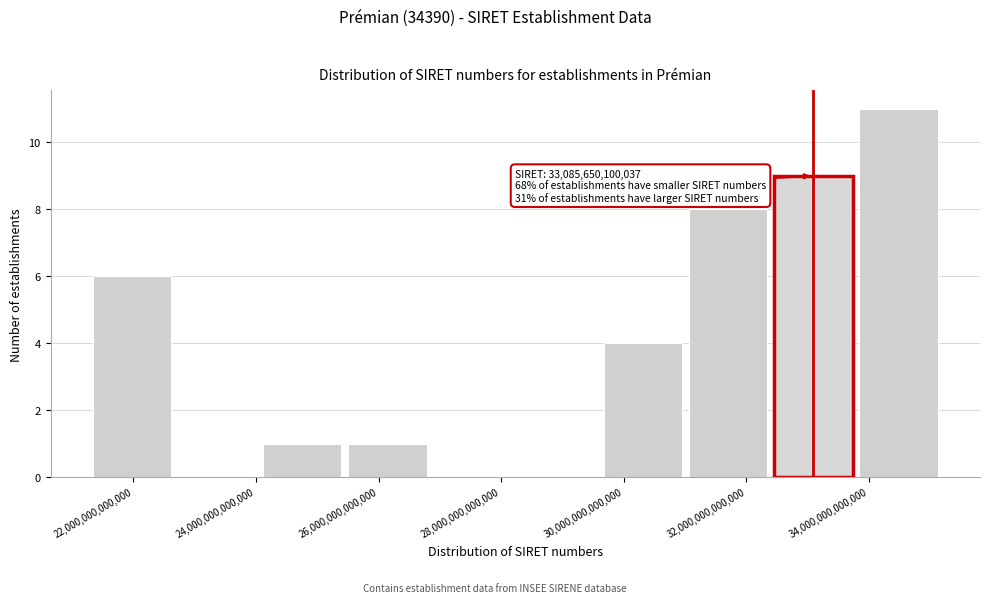

Over which range of the x-axis is the bar tallest?

33800000000000 to 35200000000000